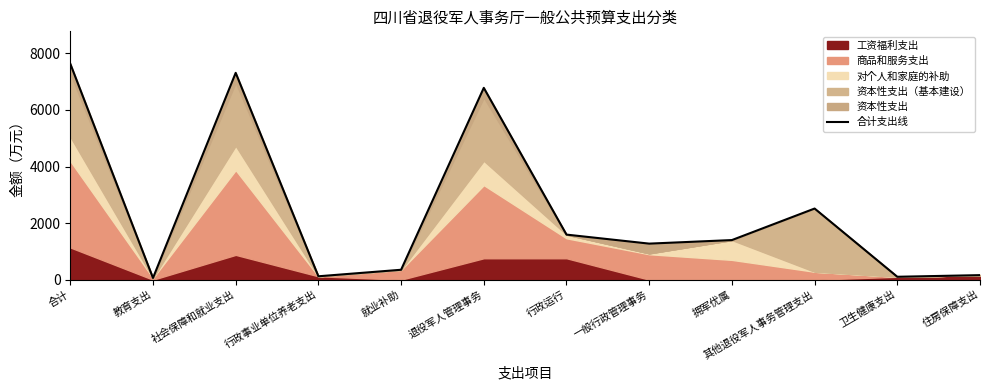

How many categories are shown in the chart?

12